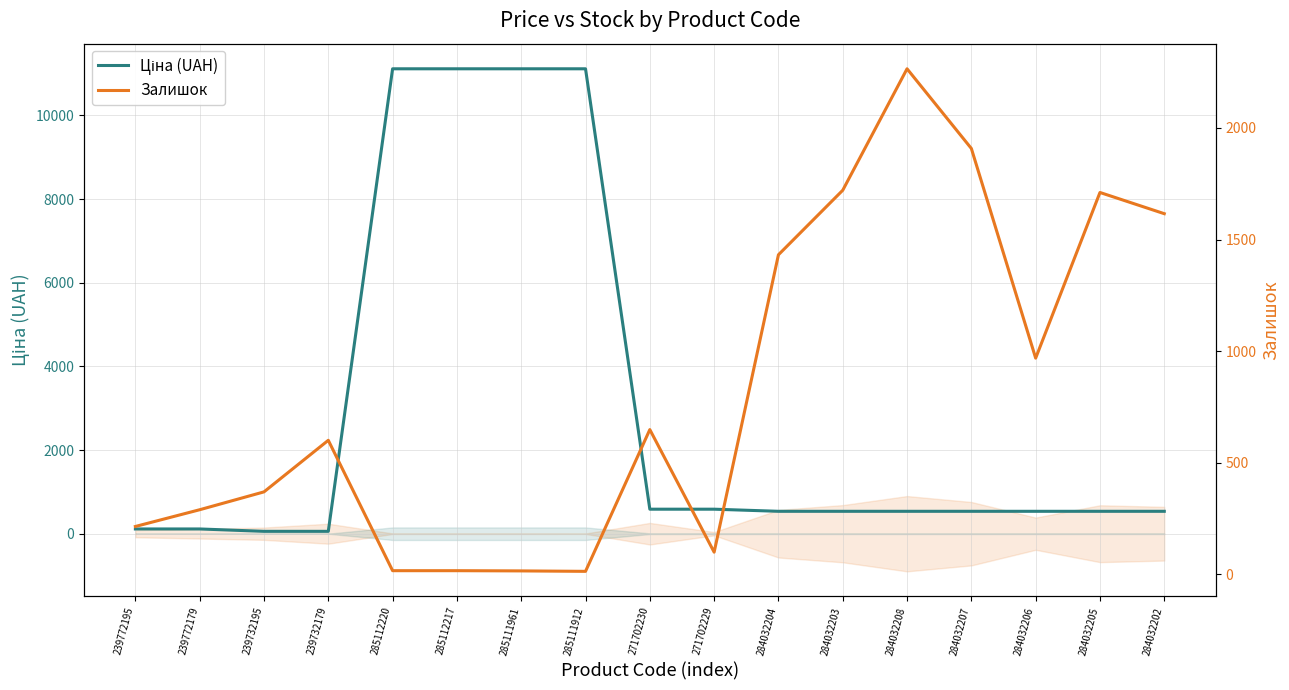

What is the spread (max minus min) of values at 285112217?

11096.6